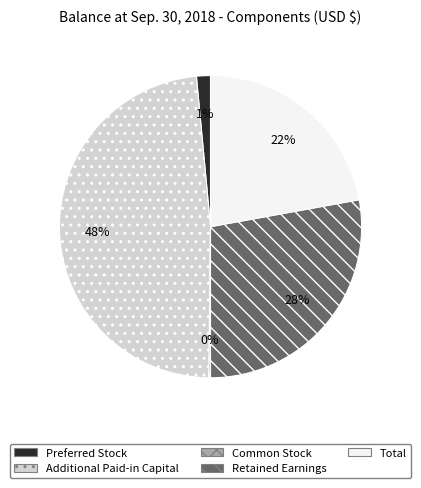

Which slice is the largest?

Additional Paid-in Capital